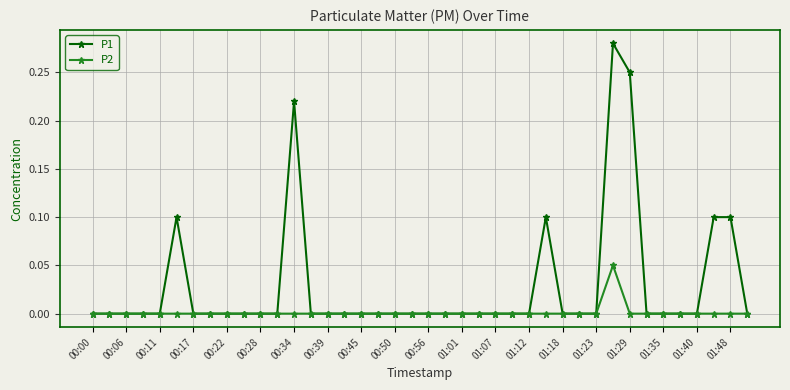

How many lines are shown in the chart?

2